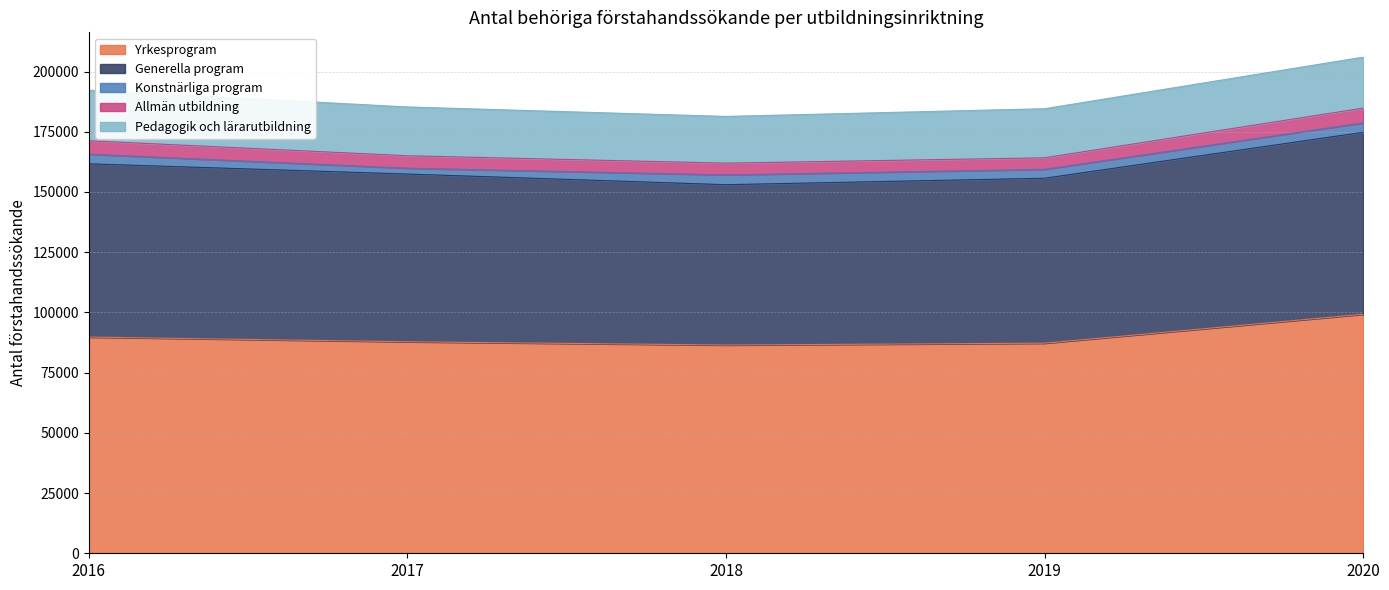

Reading left to right, list all the values displayed in this chart.

Yrkesprogram: 2016=89767	2017=87818	2018=86465	2019=87231	2020=99240
Generella program: 2016=71928	2017=69637	2018=66563	2019=68480	2020=75542
Konstnärliga program: 2016=4009	2017=2419	2018=4072	2019=3694	2020=3925
Allmän utbildning: 2016=5576	2017=5175	2018=4871	2019=4794	2020=6117
Pedagogik och lärarutbildning: 2016=20994	2017=20255	2018=19405	2019=20370	2020=21165